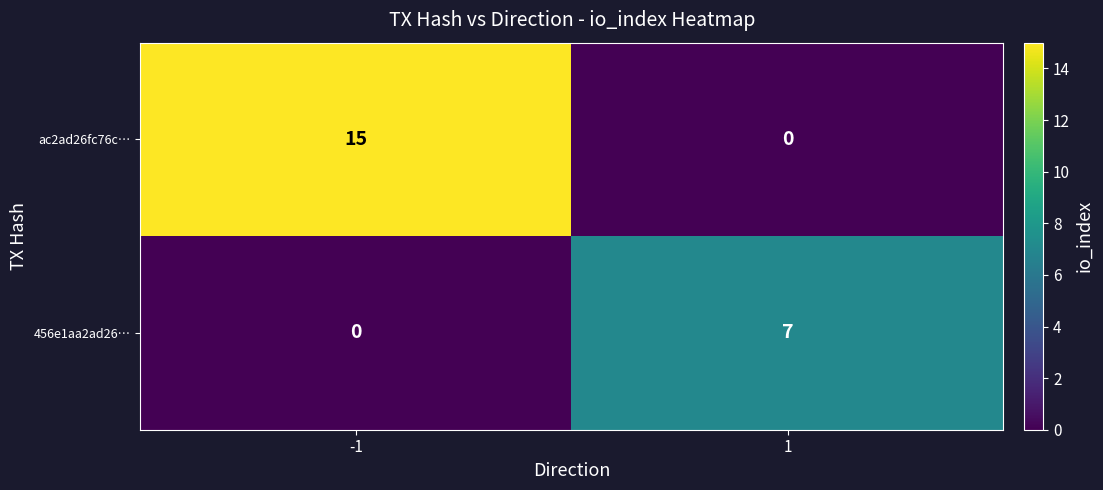

What is the total value across all series at -1?

15